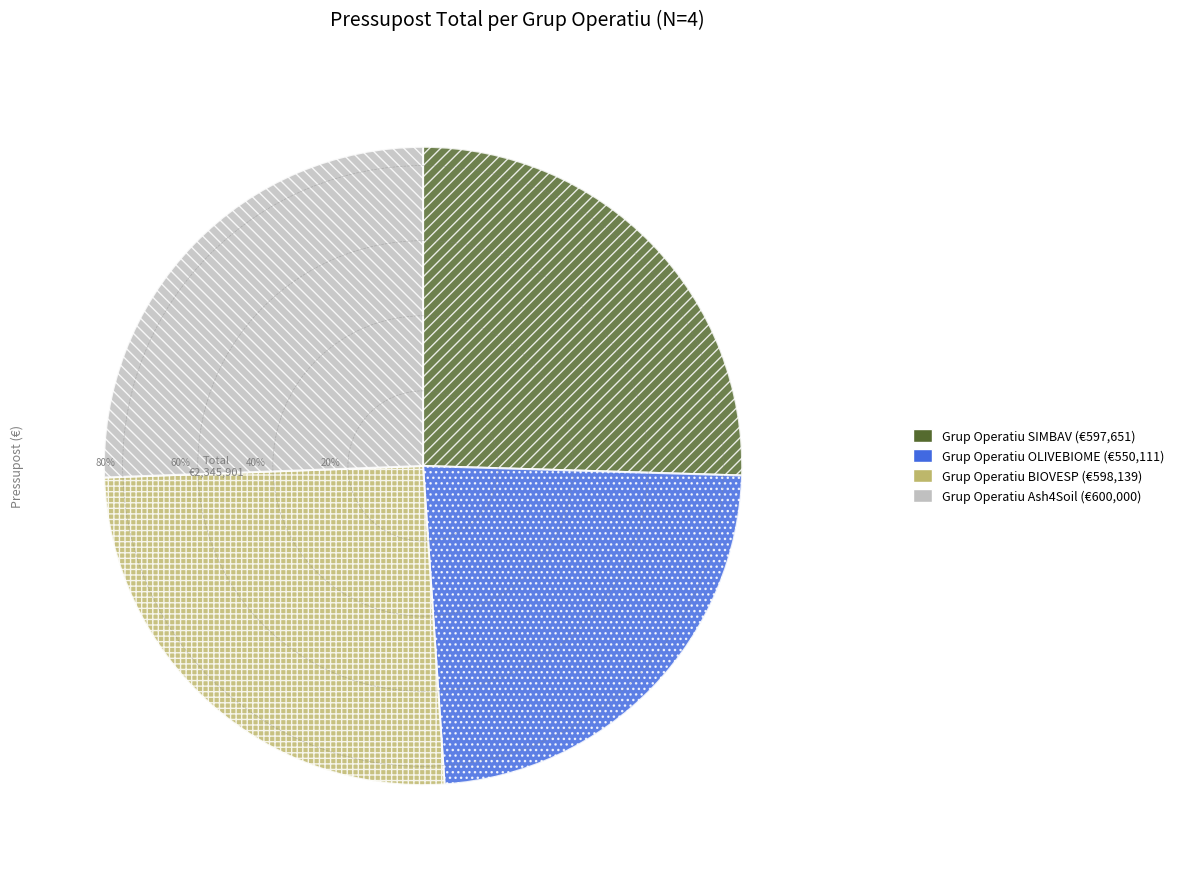

What is the total percentage of BIOVESP and Ash4Soil?

51.1%